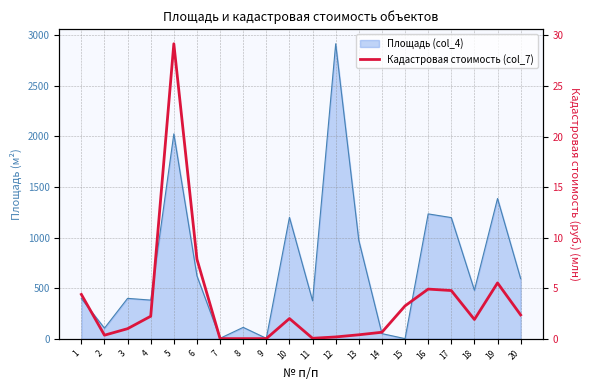

At which category does the chart reach its minimum across all series?

7